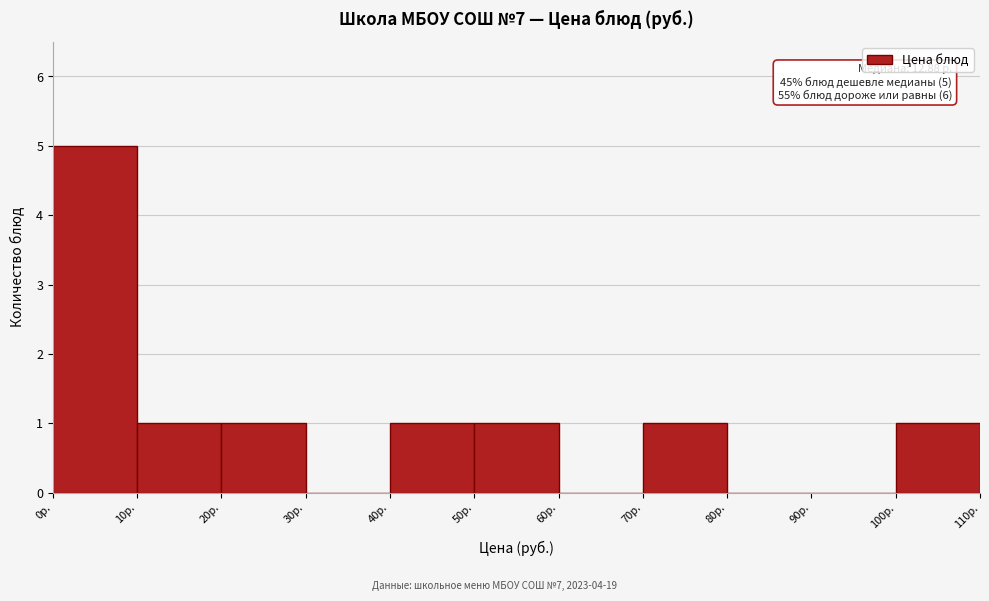

Over which range of the x-axis is the bar tallest?

0 to 10